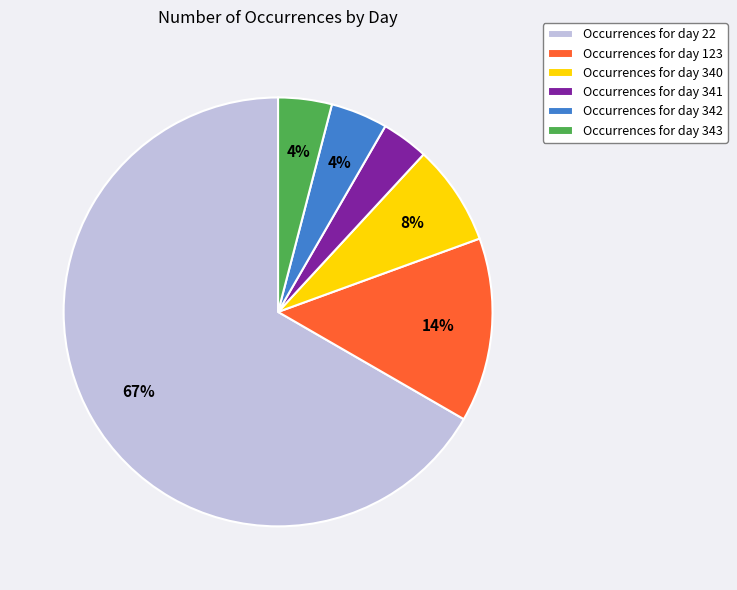

The Occurrences for day 341 slice represents 4% of the pie. True or false?

True